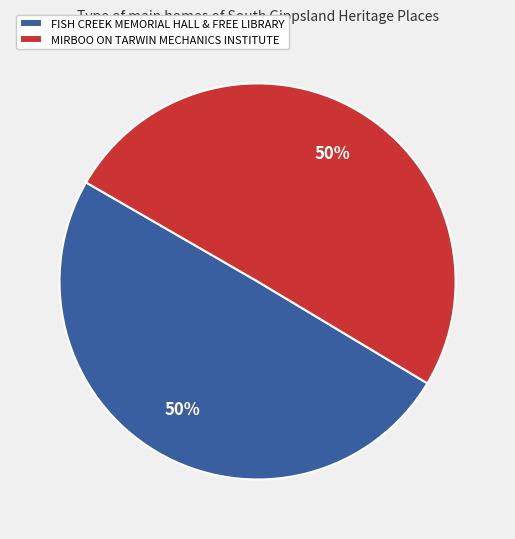

Combined, do FISH CREEK MEMORIAL HALL & FREE LIBRARY and MIRBOO ON TARWIN MECHANICS INSTITUTE account for over 50%?

Yes